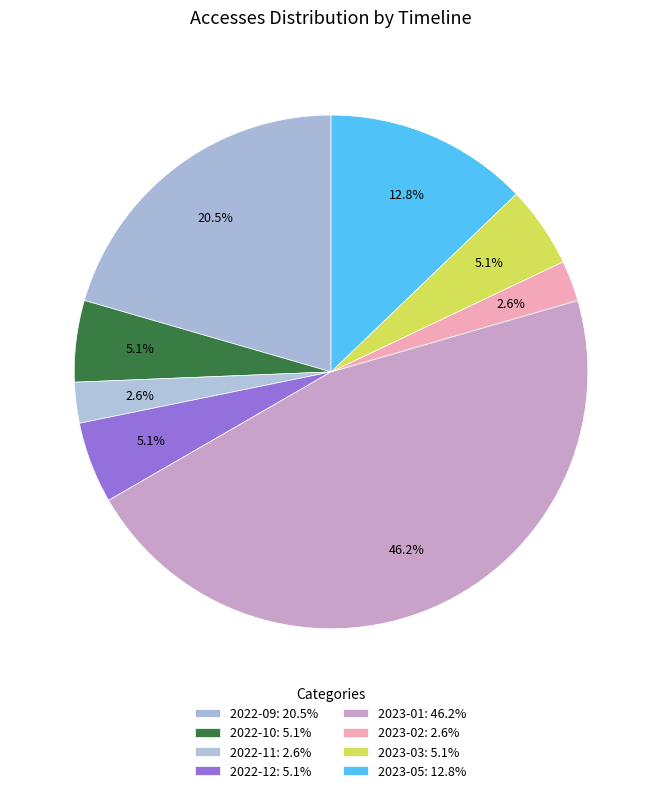

How many segments does this pie chart have?

8